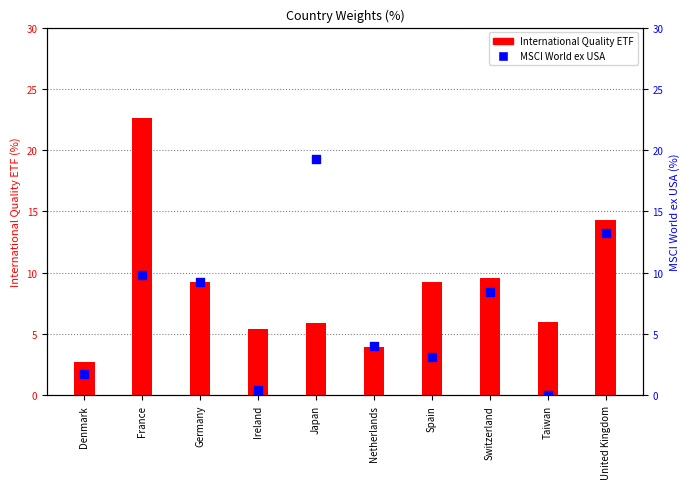

Which series contains the highest Y value?

International Quality ETF